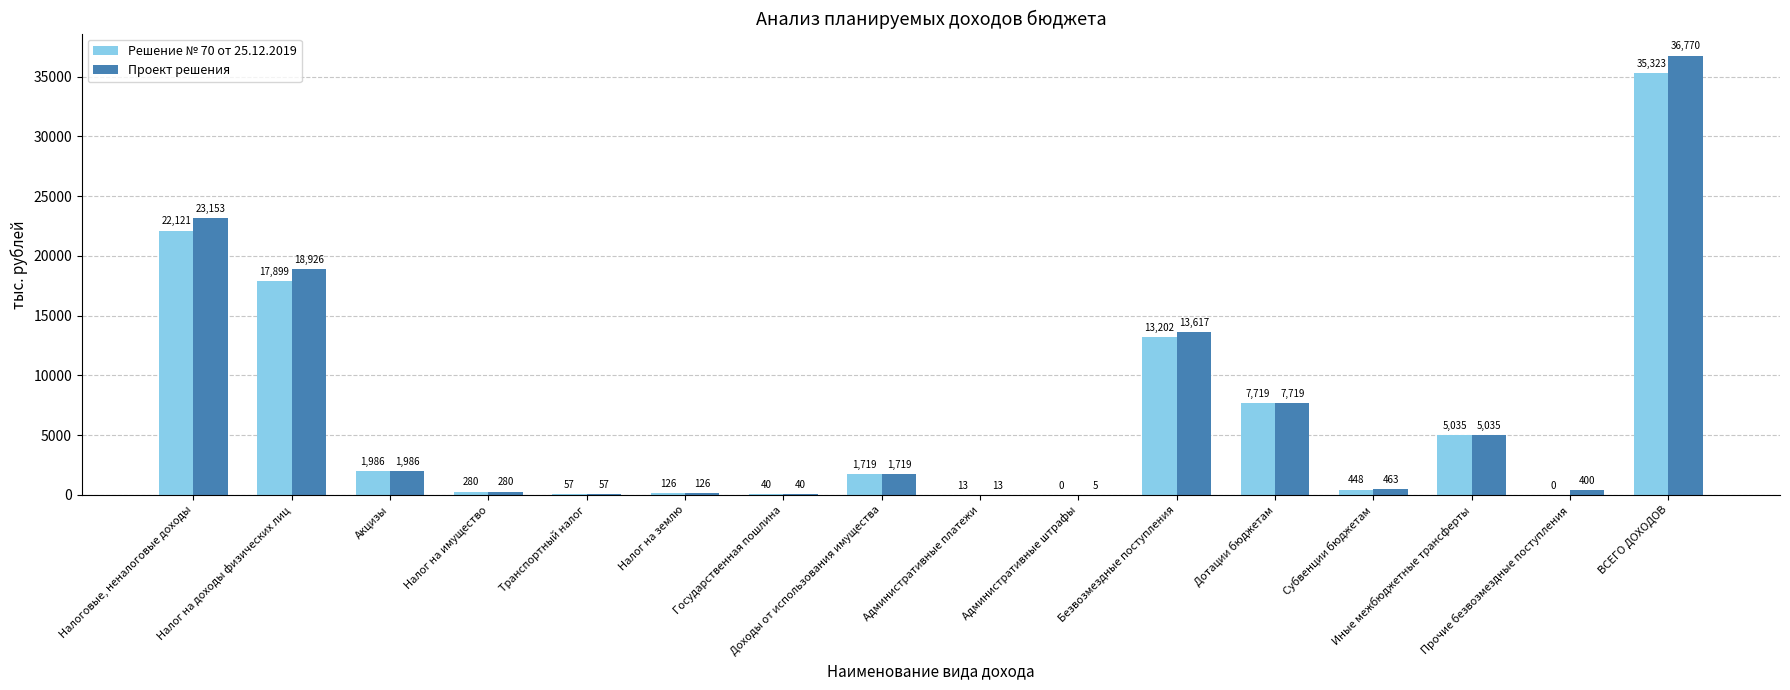

What is the highest value of the Решение № 70 от 25.12.2019 series?

35323.0